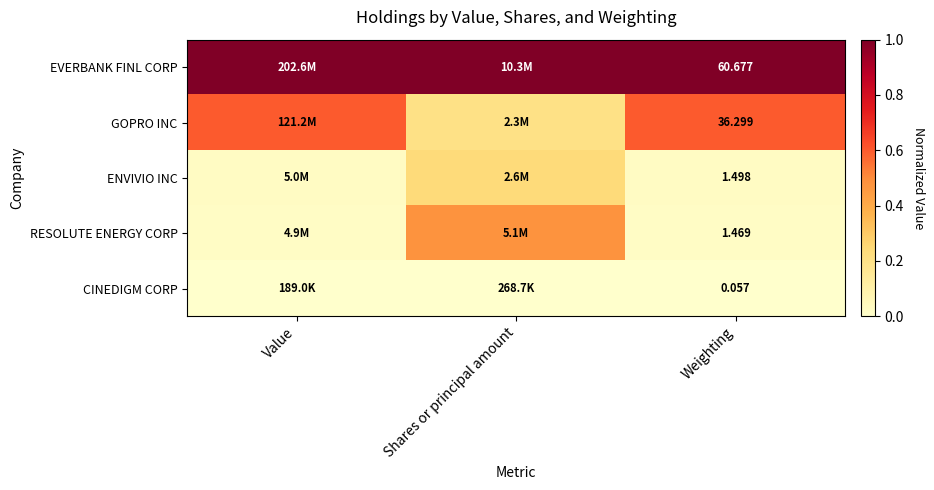

At Weighting, list the series in order from largest to smallest.

EVERBANK FINL CORP, GOPRO INC, ENVIVIO INC, RESOLUTE ENERGY CORP, CINEDIGM CORP